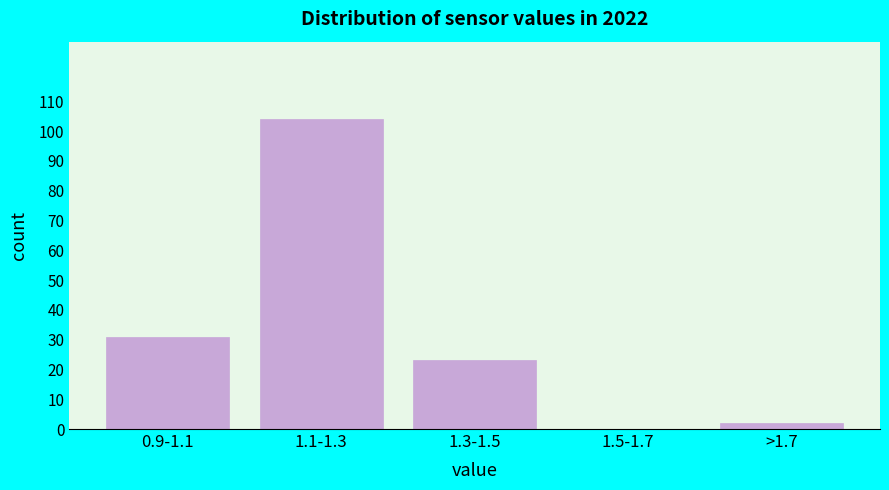

Reading left to right, what are all the values shown in this chart?

0.9-1.1=31	1.1-1.3=104	1.3-1.5=23	1.5-1.7=0	>1.7=2